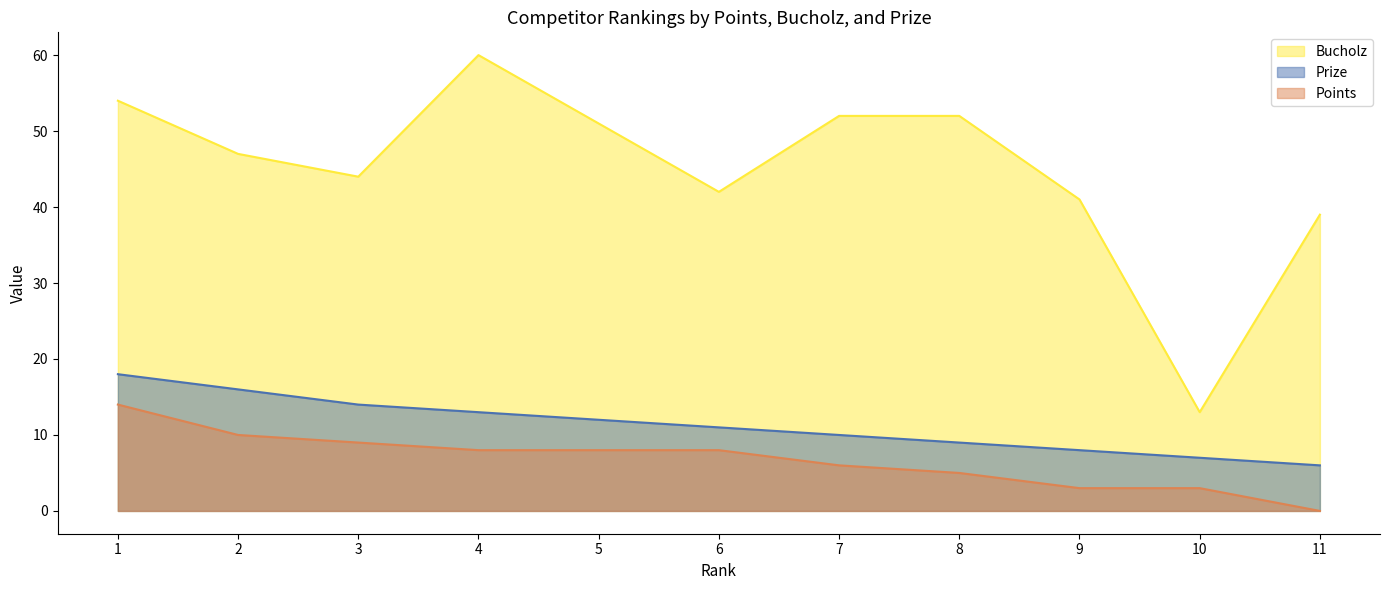

Does the chart display data point markers on the line(s)?

No